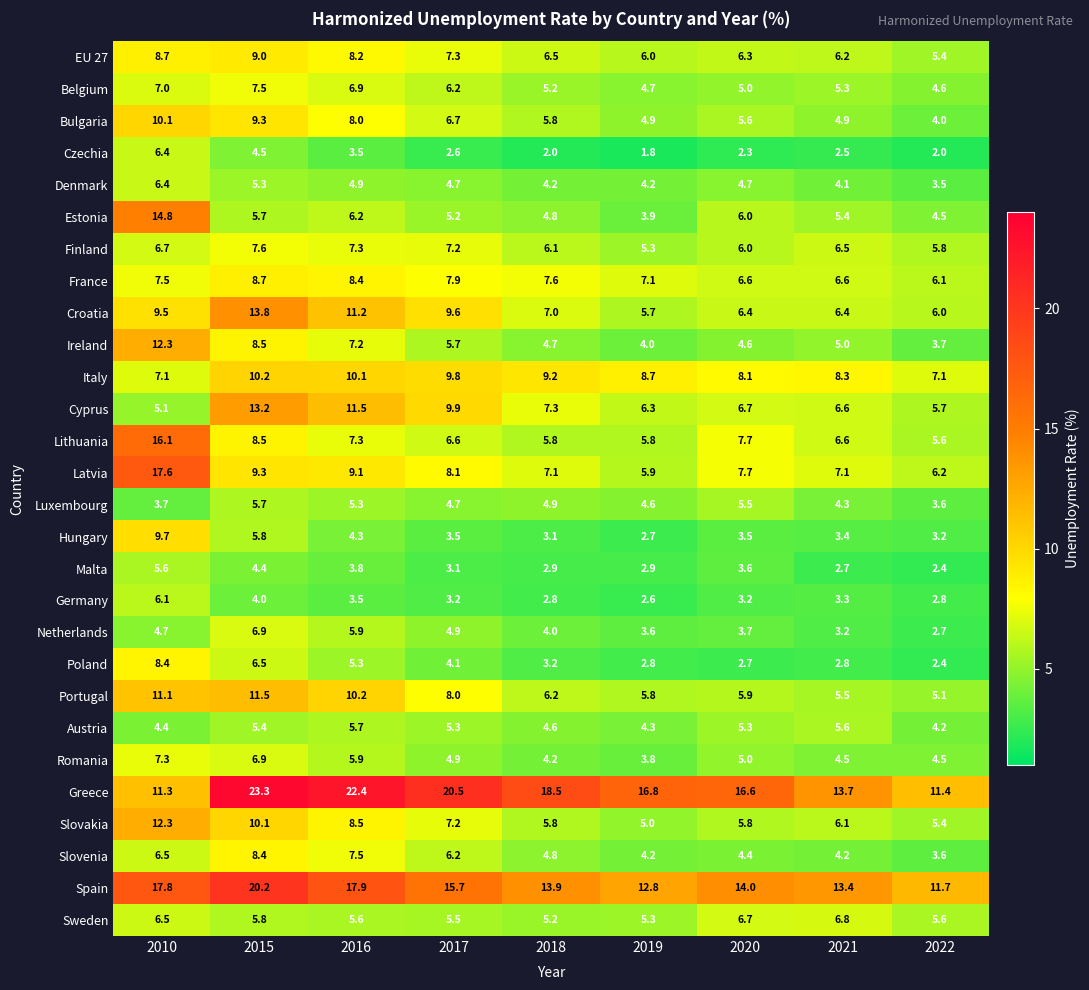

What is the sum of the Romania values at 2021 and 2010?

11.8